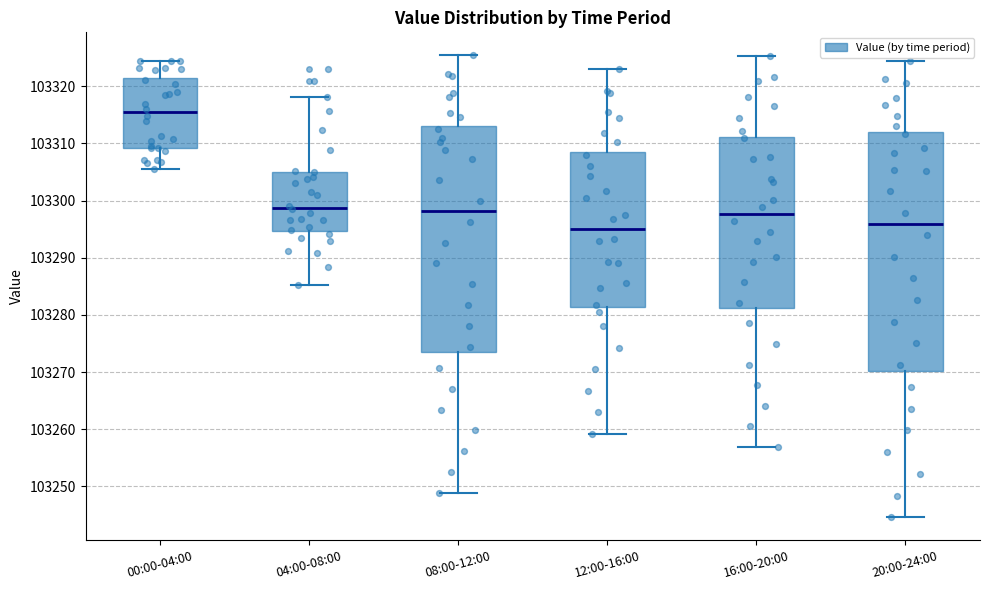

Reading left to right, read every box against the y-axis: the position of its median line, the range the box covers, and the ends of its whiskers. The values are not printed on the chart, so give them approximately, as read against the axis.

00:00-04:00: median 103315, box 103309 to 103321, whiskers 103305 to 103325
04:00-08:00: median 103299, box 103295 to 103305, whiskers 103285 to 103318
08:00-12:00: median 103298, box 103273 to 103313, whiskers 103249 to 103325
12:00-16:00: median 103295, box 103281 to 103309, whiskers 103259 to 103323
16:00-20:00: median 103298, box 103281 to 103311, whiskers 103257 to 103325
20:00-24:00: median 103296, box 103270 to 103312, whiskers 103245 to 103324